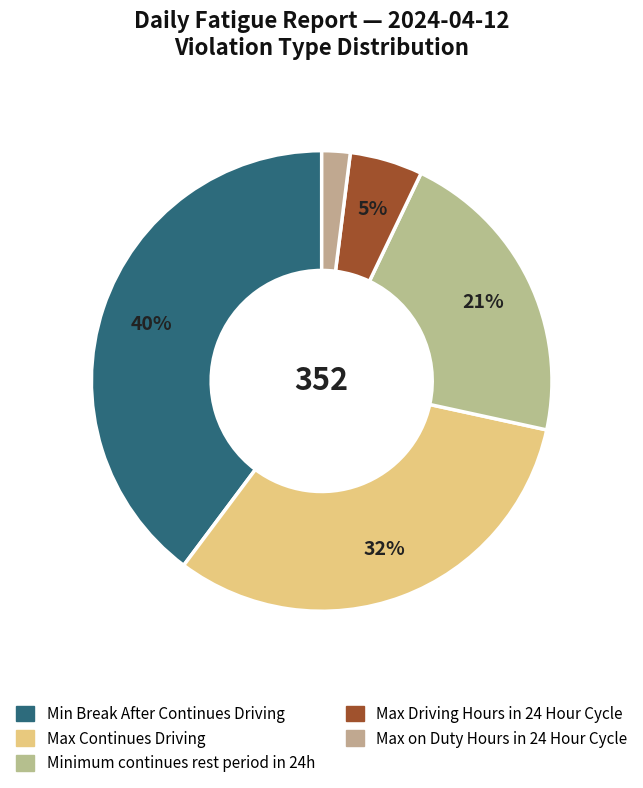

Which slice is the smallest?

Max on Duty Hours in 24 Hour Cycle